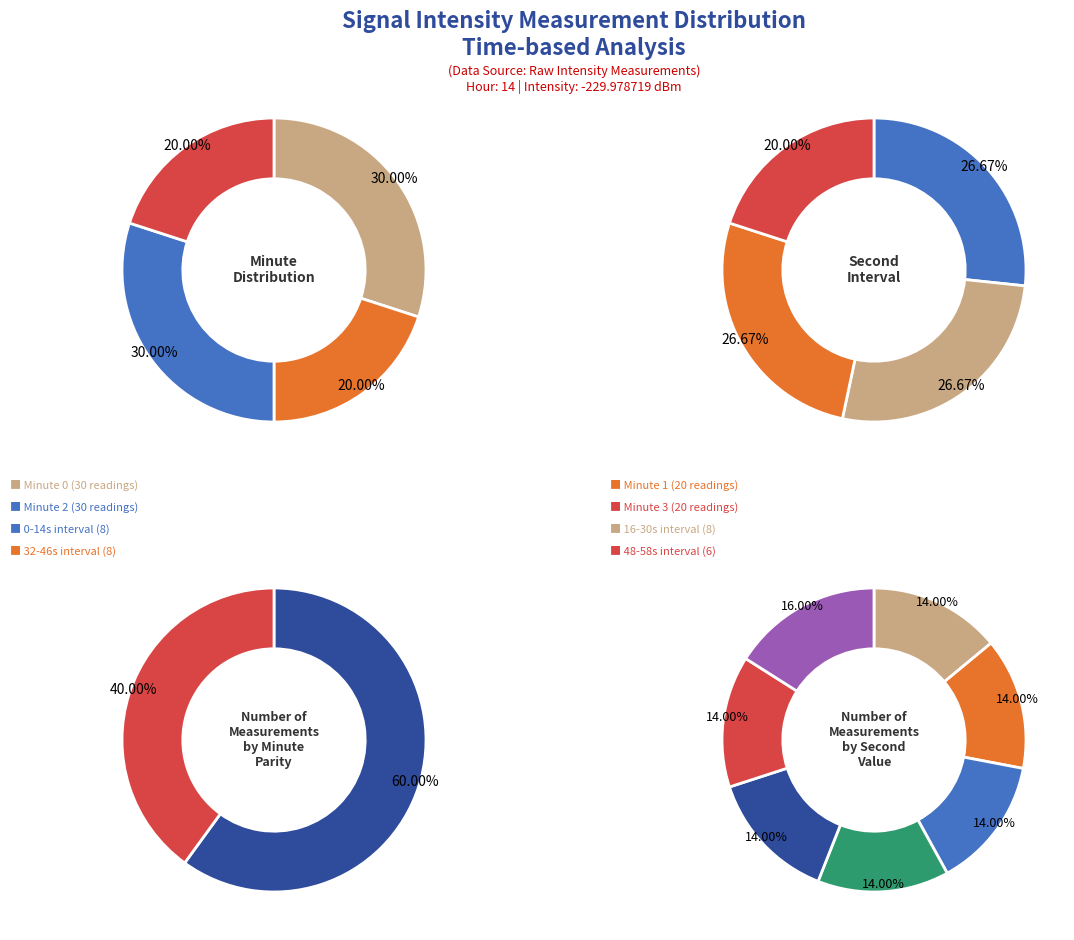

Does Minute 2 account for over 50% of the chart?

No